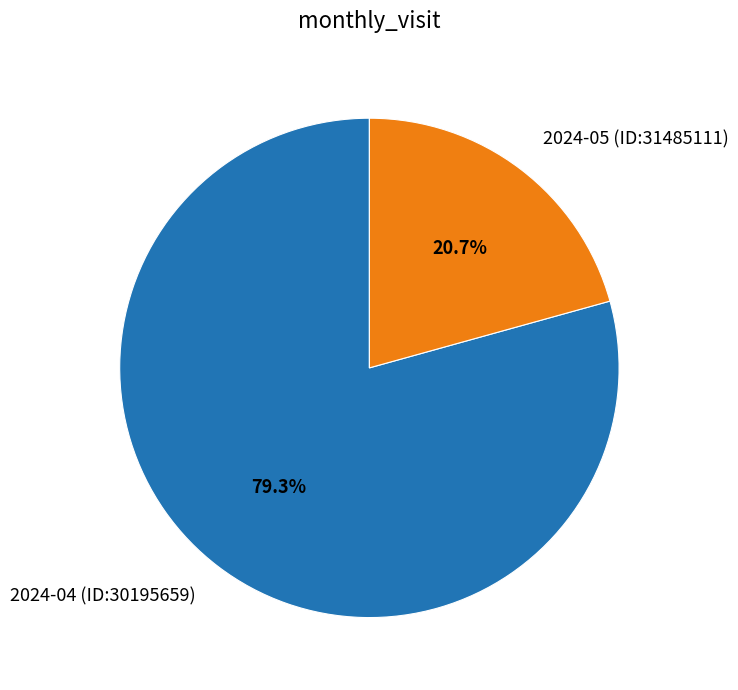

Is there a majority slice in this chart?

Yes